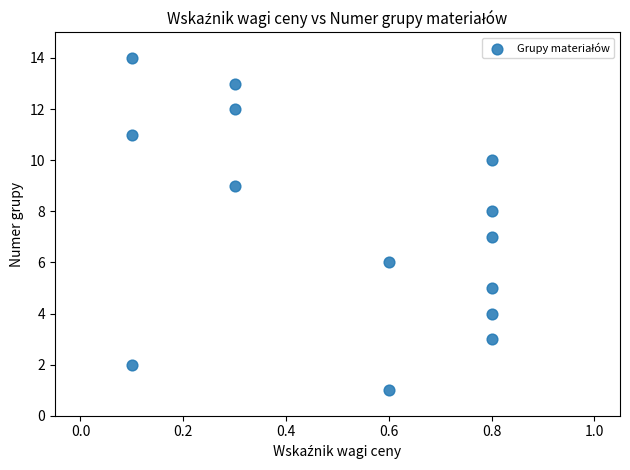

What is the range of Y values (max minus min)?

13